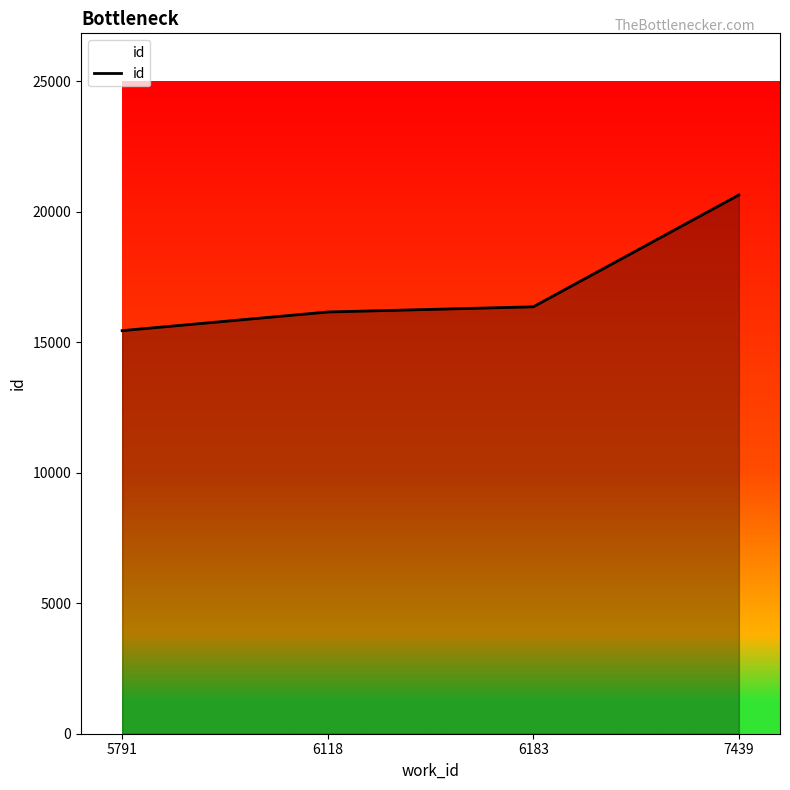

Count the number of data series in this chart.

1